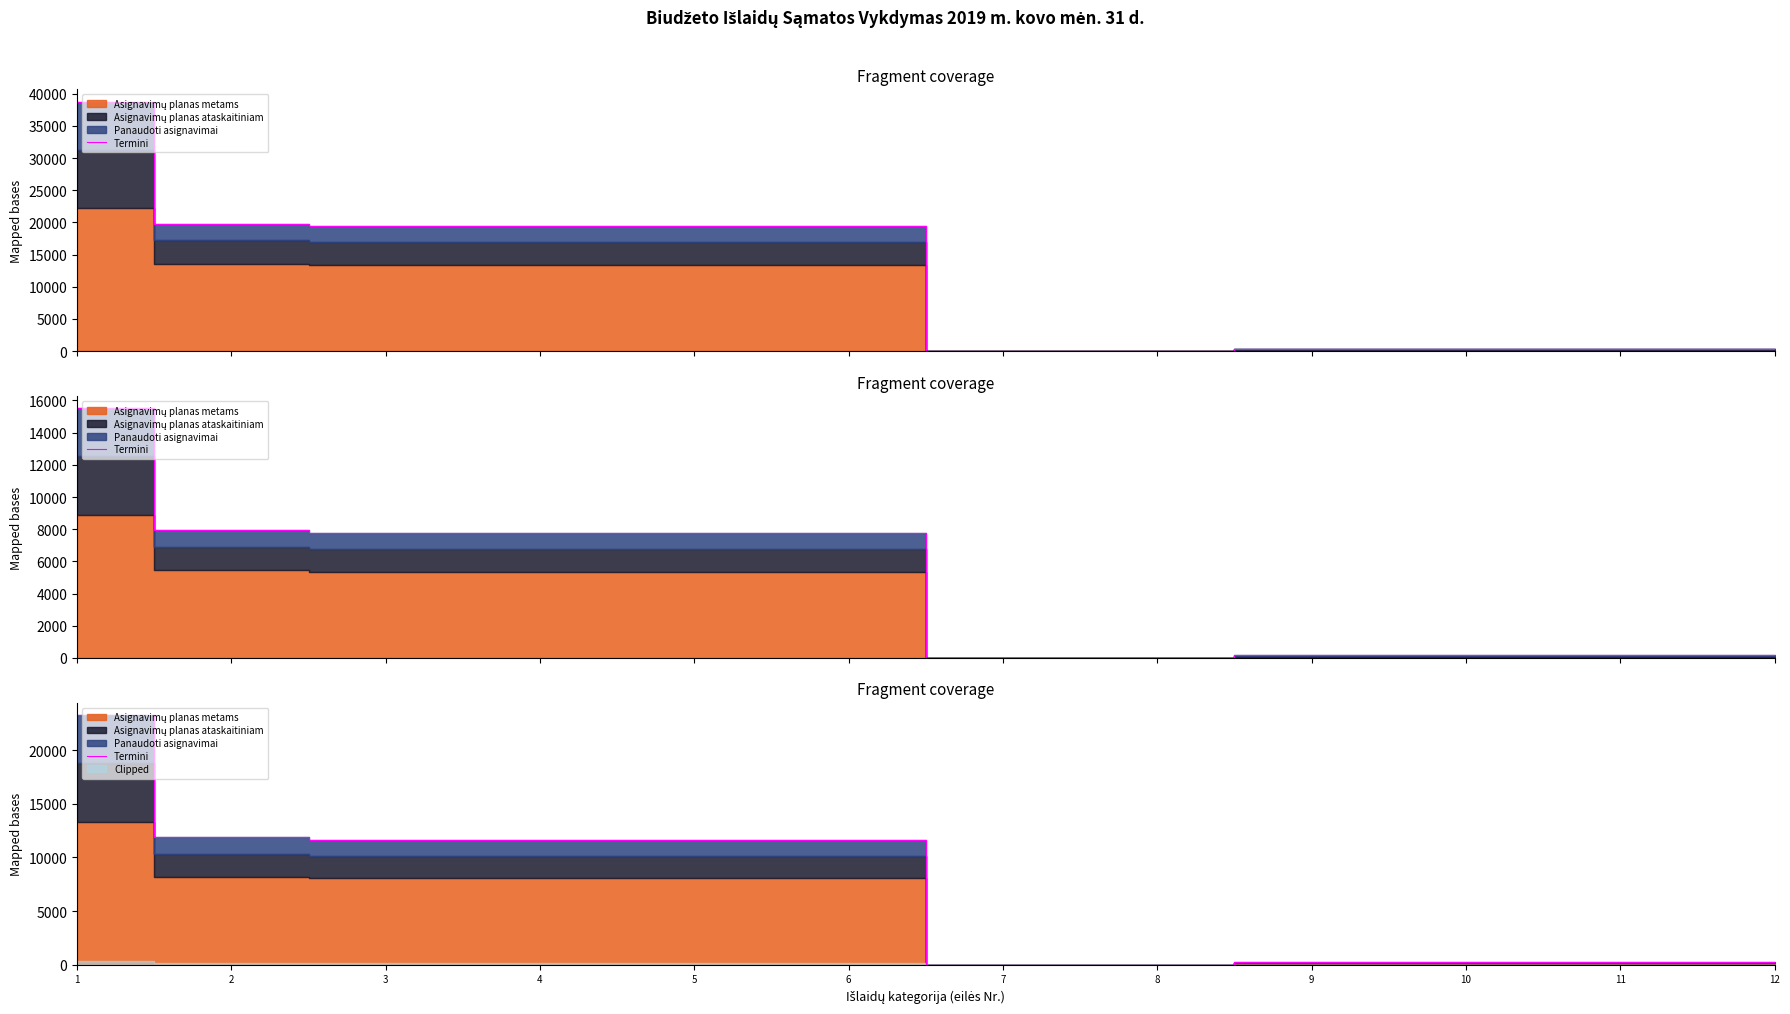

At which category does the chart reach its minimum across all series?

7